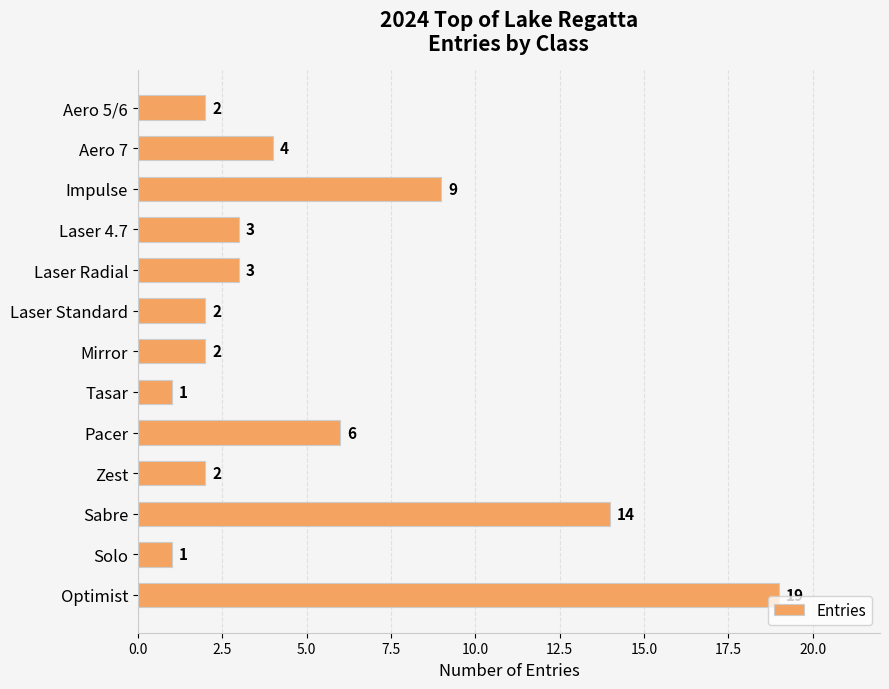

Between Aero 7 and Mirror, which is larger?

Aero 7